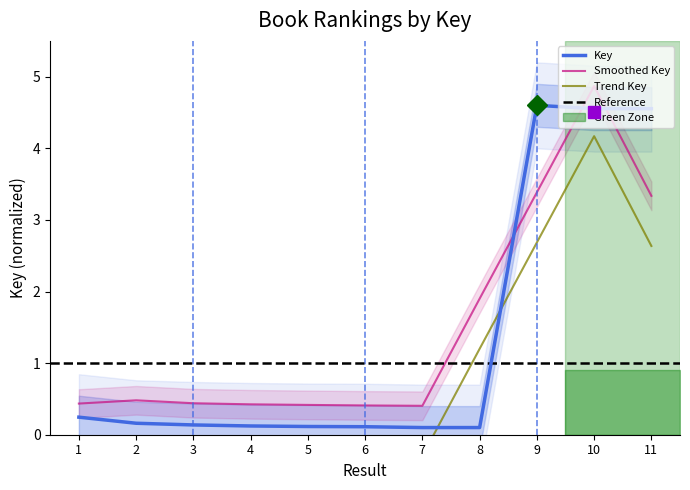

What is the difference between the second highest and second lowest values?

4.5